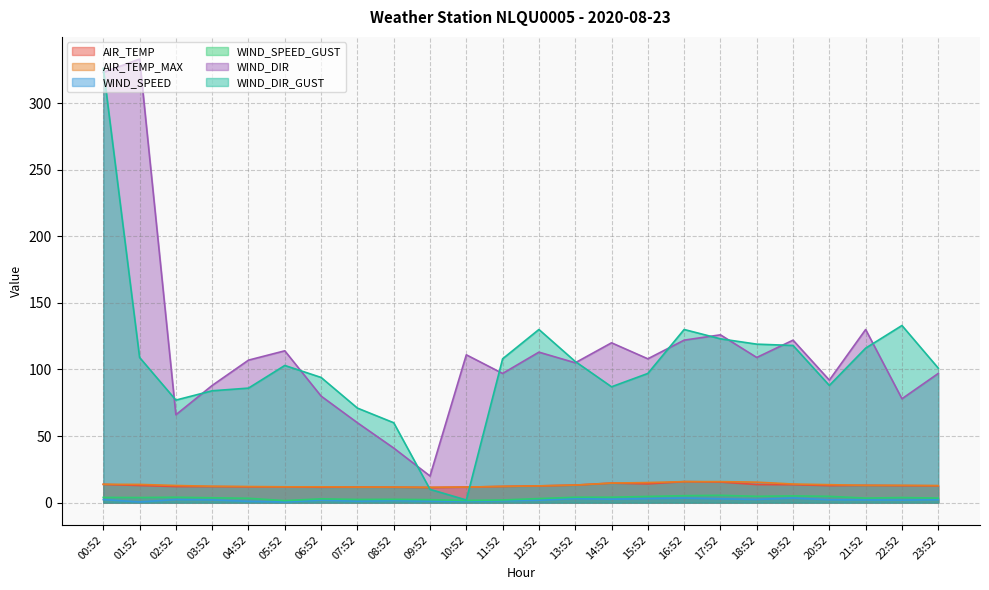

What is the minimum value shown in the chart?

0.5